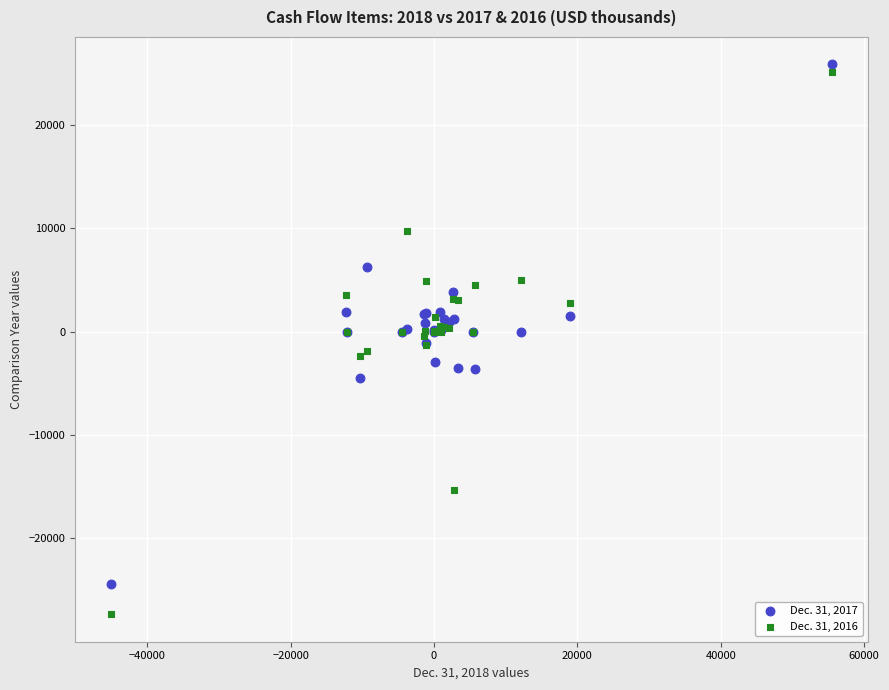

Which series reaches the minimum Y coordinate?

Dec. 31, 2016